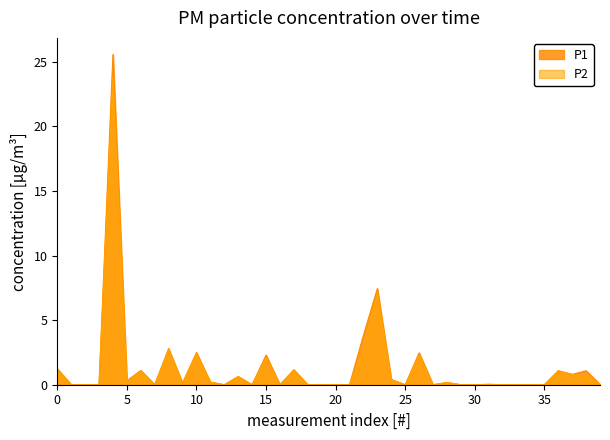

Which series has the largest range (max minus min)?

P1